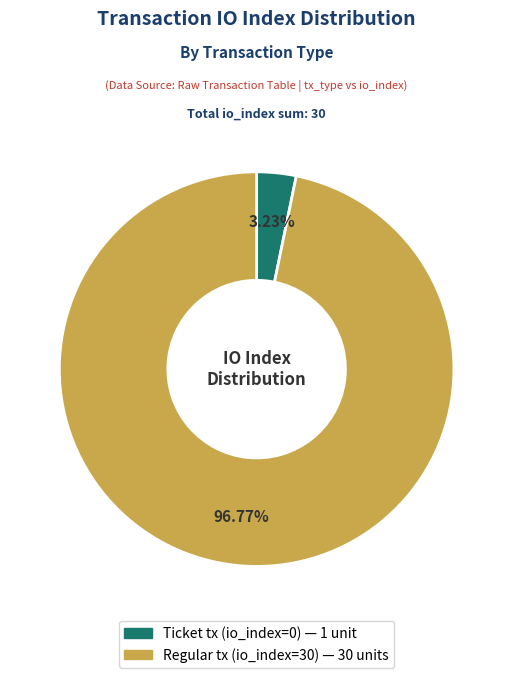

Is there any slice that represents more than half of the pie?

Yes